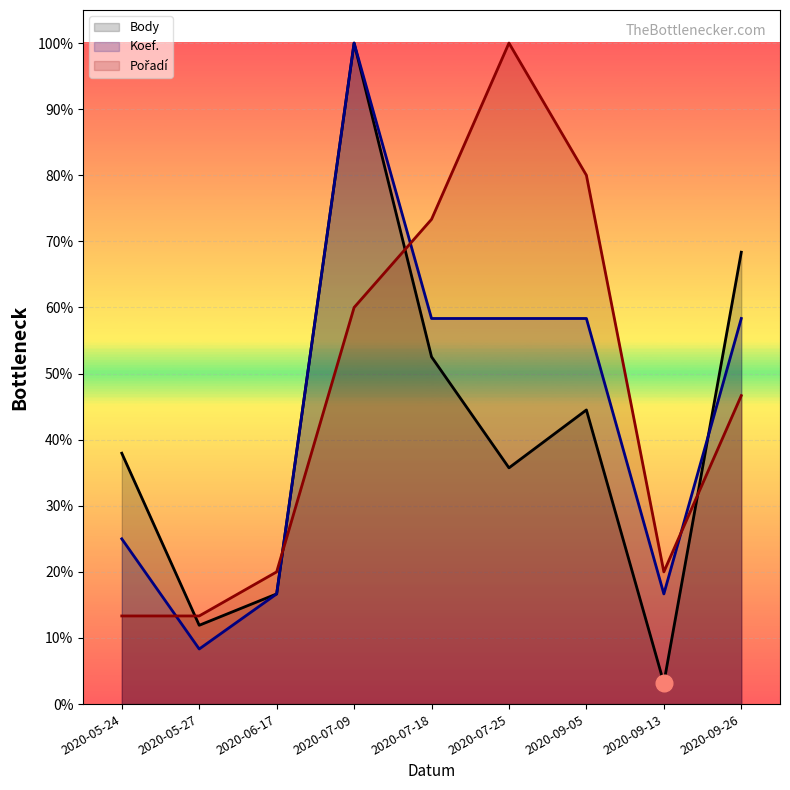

At 2020-05-24, list the series in order from smallest to largest.

Pořadí, Koef., Body